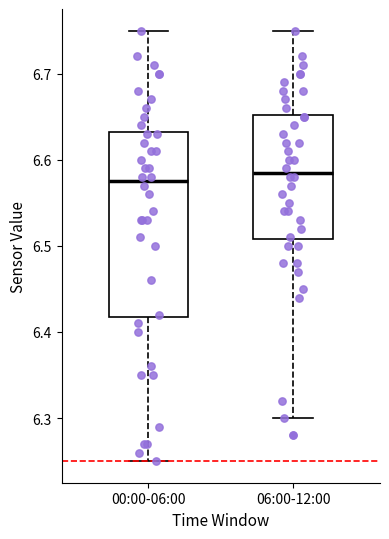

Reading left to right, transcribe this box plot: for each box, give where its median line is, the range the box spans, and where its two whiskers end, as read against the y-axis. The values are not printed on the chart, so give them approximately, as read against the axis.

00:00-06:00: median 6.58, box 6.42 to 6.63, whiskers 6.25 to 6.75
06:00-12:00: median 6.59, box 6.51 to 6.65, whiskers 6.30 to 6.75